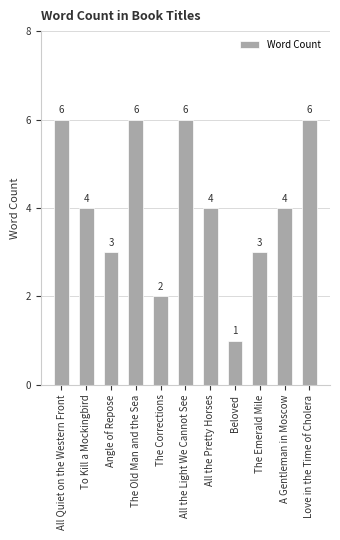

What position from the right is The Corrections?

7